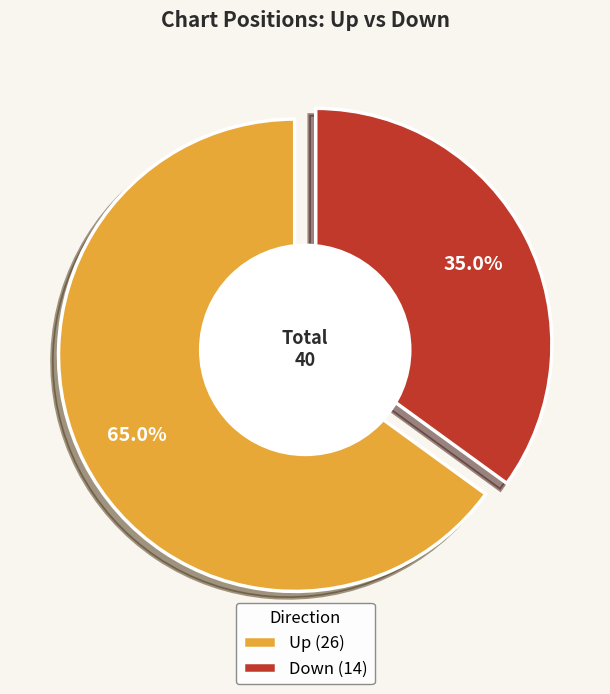

Does any single category account for the majority?

Yes